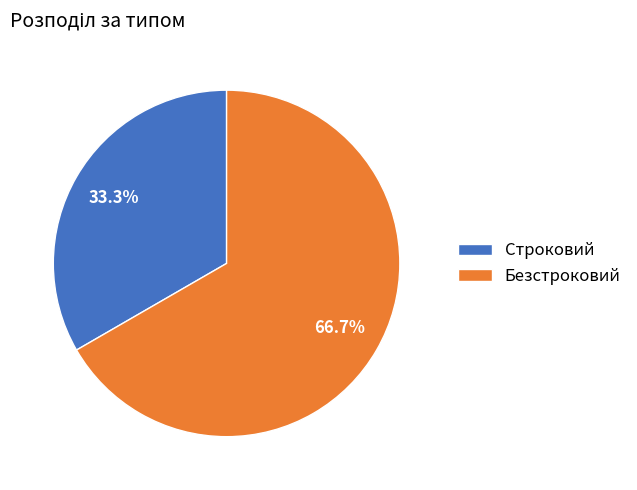

How many segments does this pie chart have?

2